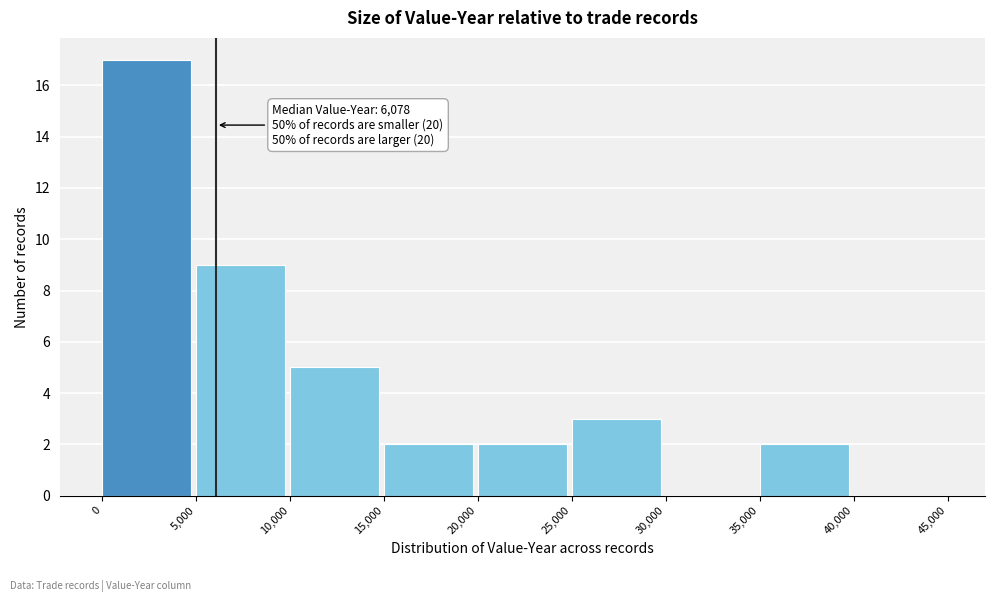

Which range on the x-axis has the tallest bar?

0 to 5,000